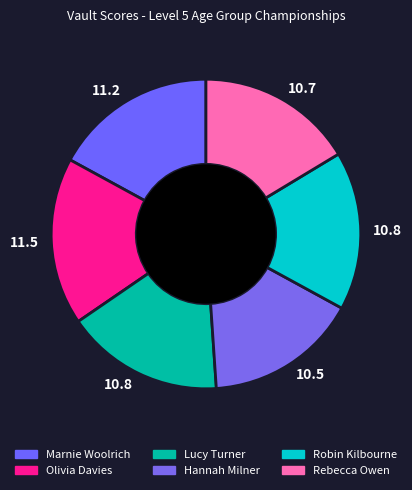

How many slices are in this pie chart?

6